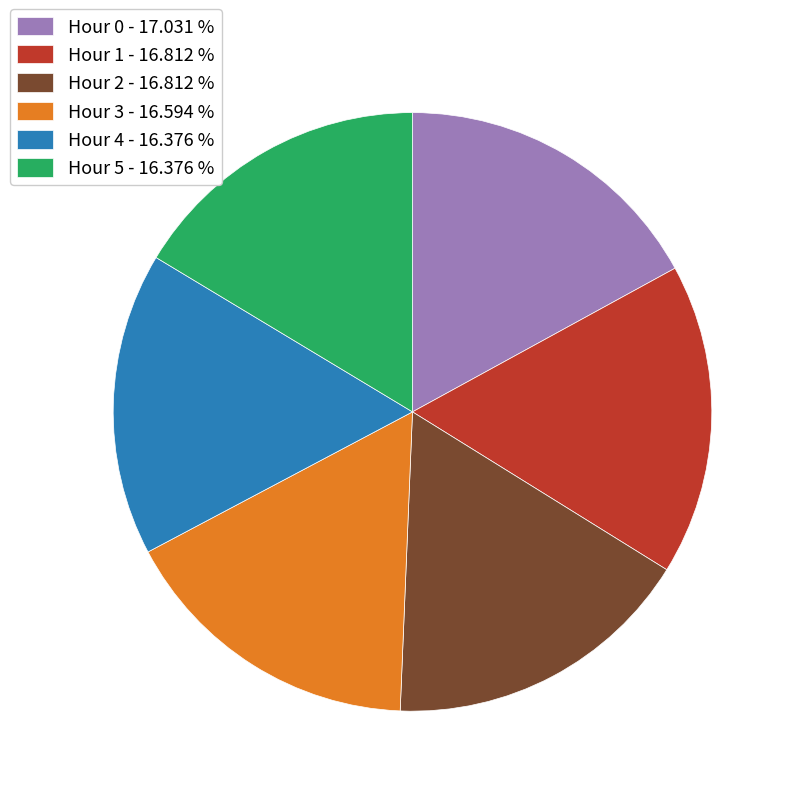

How many slices are in this pie chart?

6